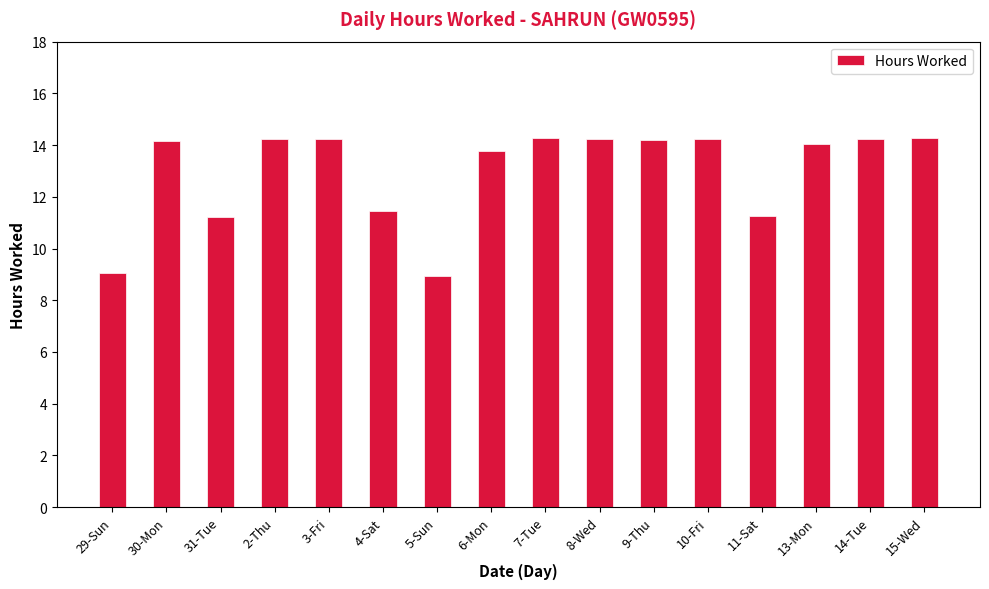

Is it true that the value at 4-Sat is 11.5?

True